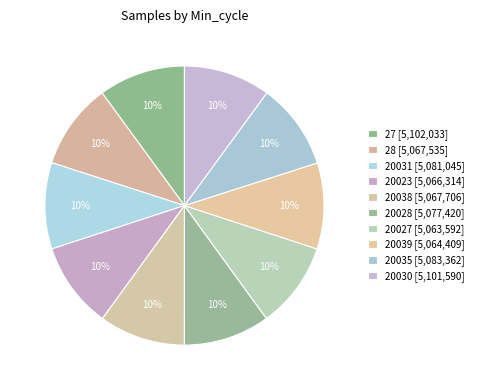

How much of the chart is everything except 20028?

90.0%